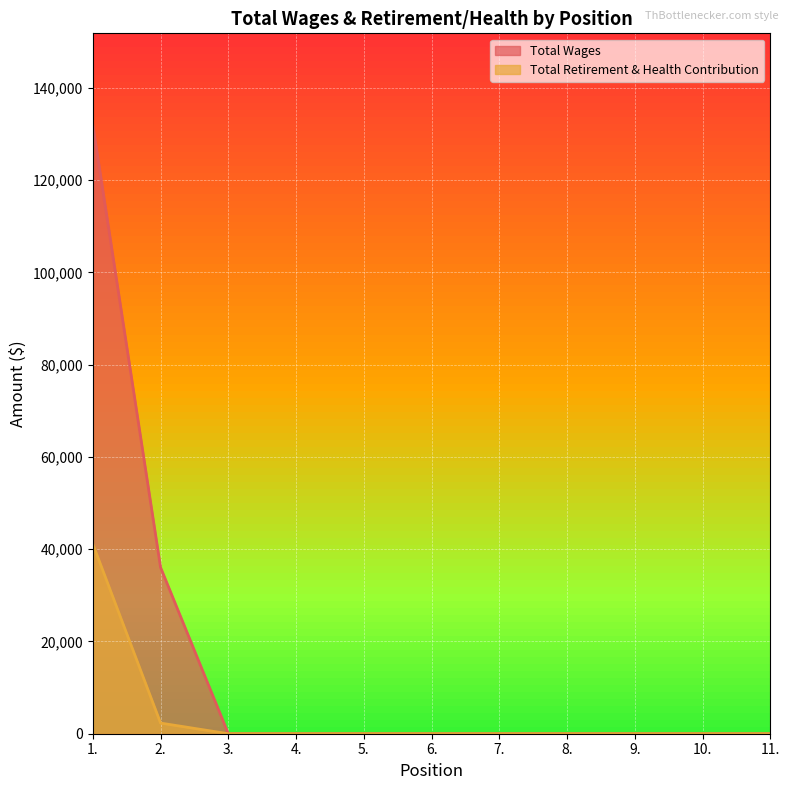

At which category does the chart reach its minimum across all series?

3.